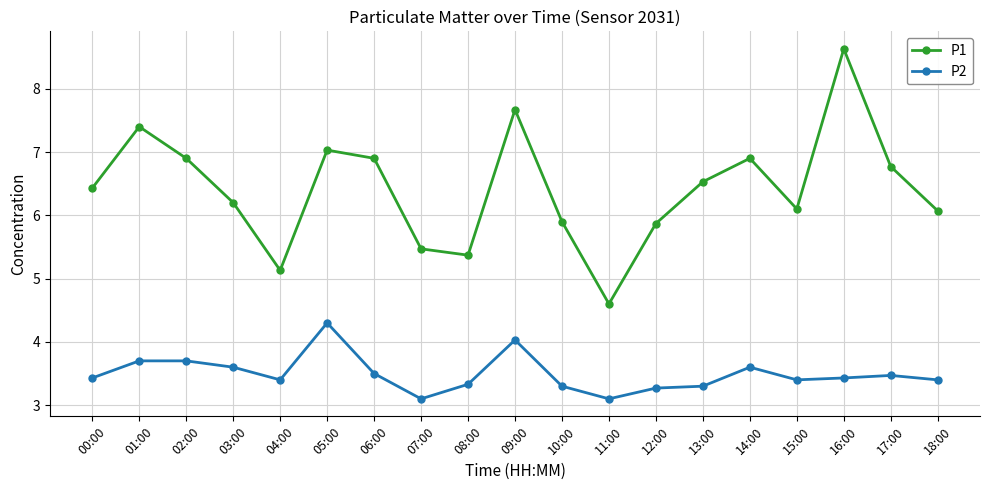

Reading left to right, what are all the values shown in this chart?

P1: 6.4	7.4	6.9	6.2	5.1	7.0	6.9	5.5	5.4	7.7	5.9	4.6	5.9	6.5	6.9	6.1	8.6	6.8	6.1
P2: 3.4	3.7	3.7	3.6	3.4	4.3	3.5	3.1	3.3	4.0	3.3	3.1	3.3	3.3	3.6	3.4	3.4	3.5	3.4